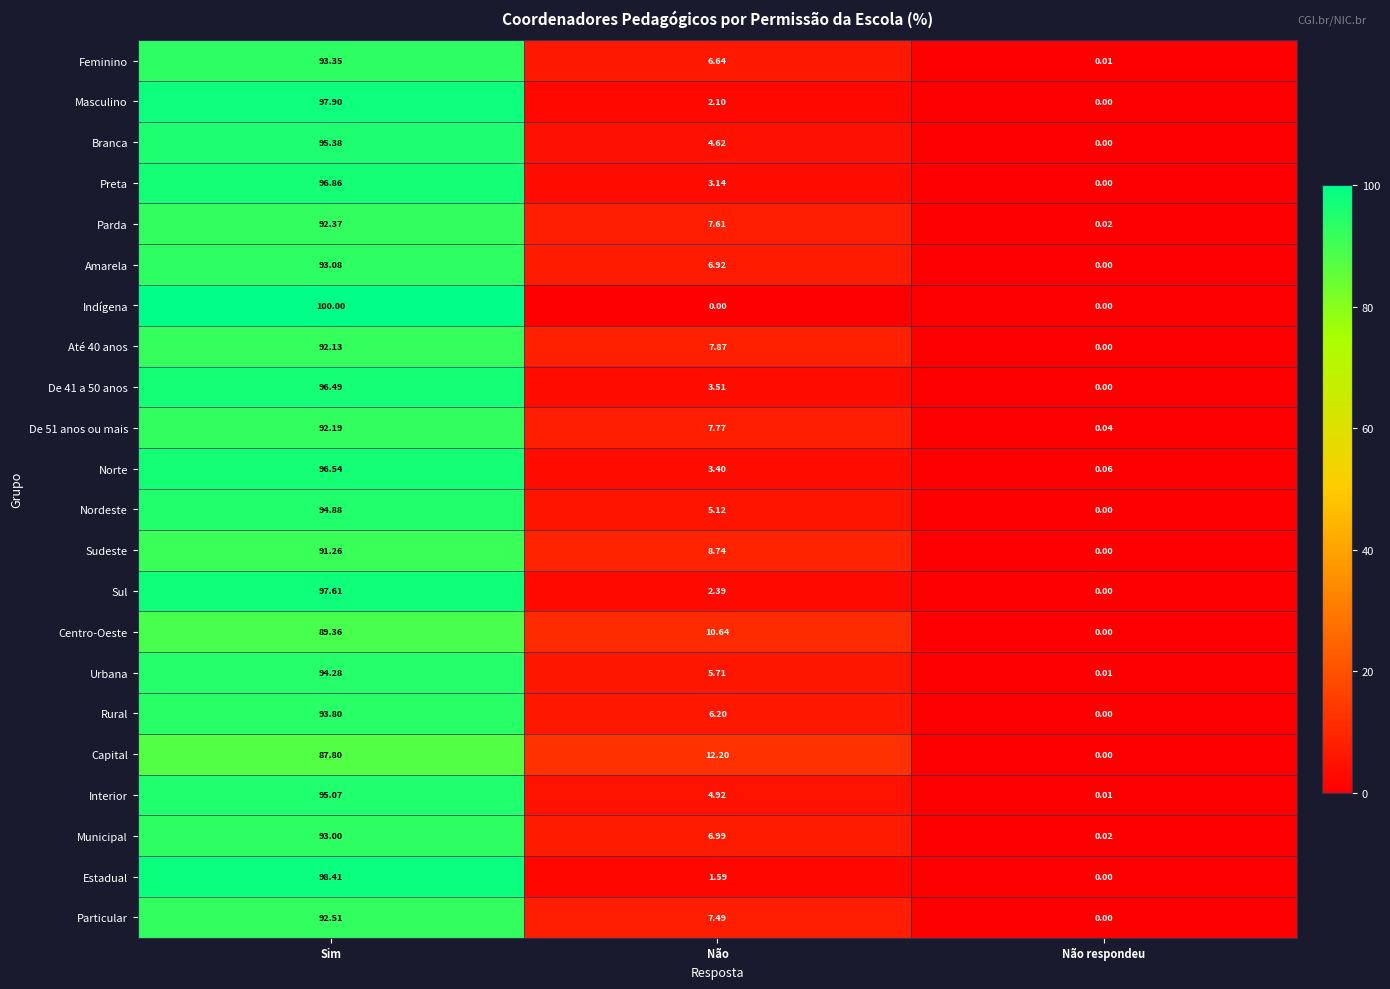

Where does the Particular series first go above 7?

Sim